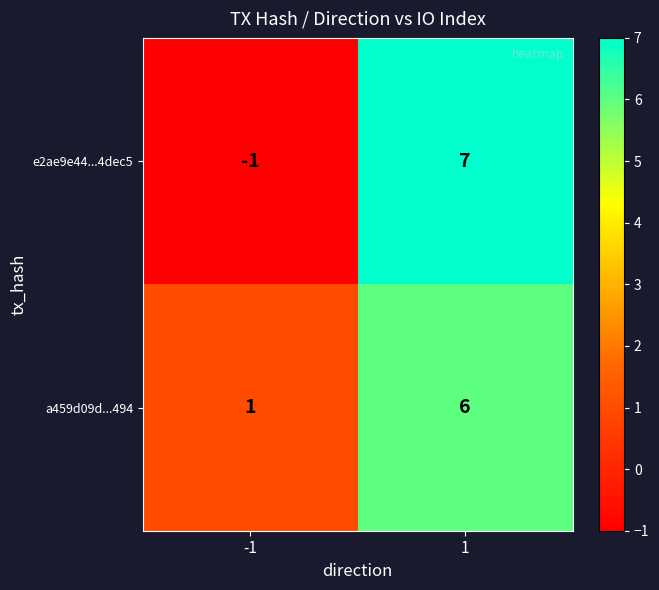

What is the total value across all series at 1?

13